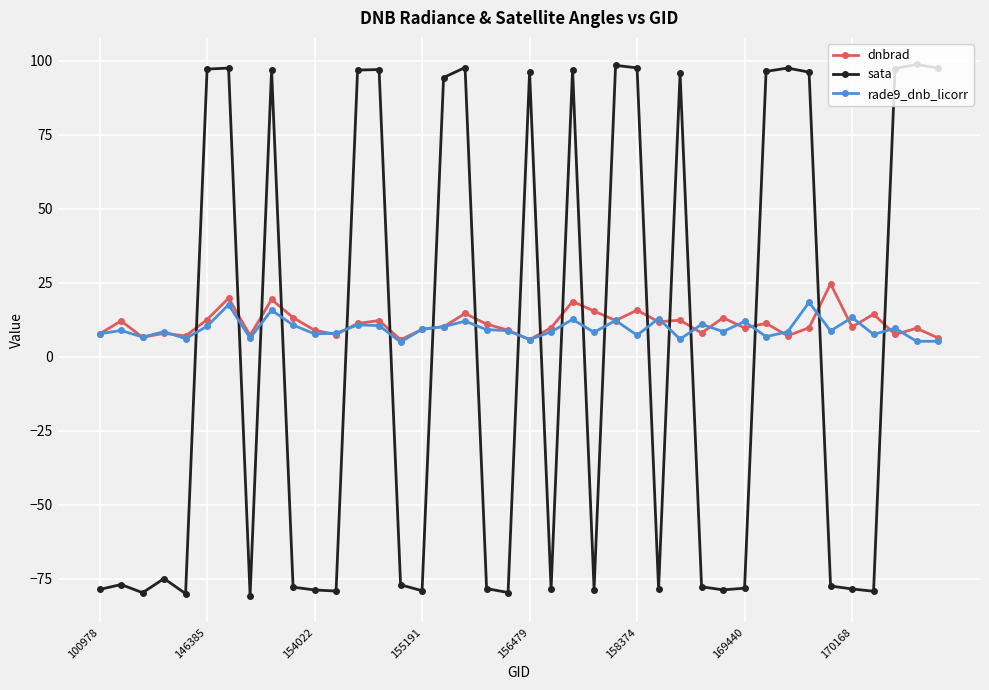

What is the difference between the maximum and minimum values in the rade9_dnb_licorr series?

13.4